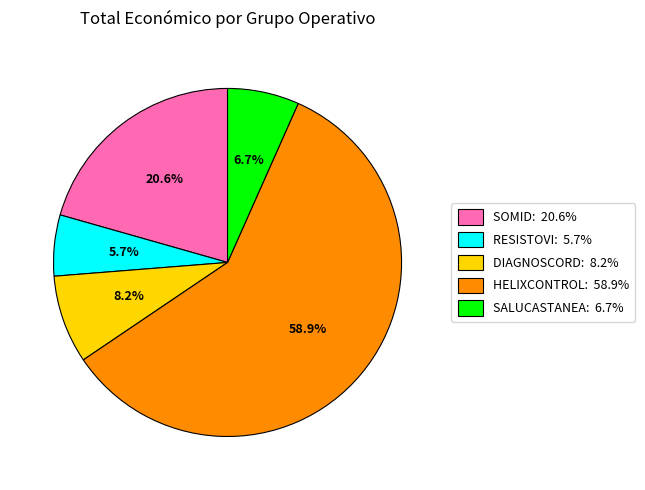

To the nearest percent, what is the average slice percentage?

20%